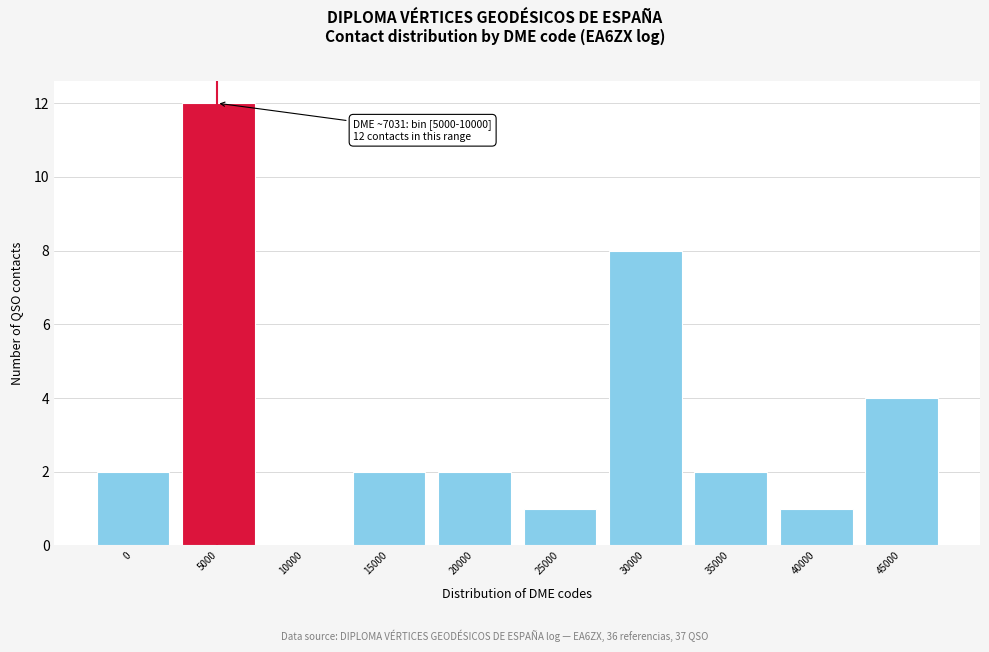

Reading left to right, extract all data points from this chart.

0=2	5000=12	10000=0	15000=2	20000=2	25000=1	30000=8	35000=2	40000=1	45000=4